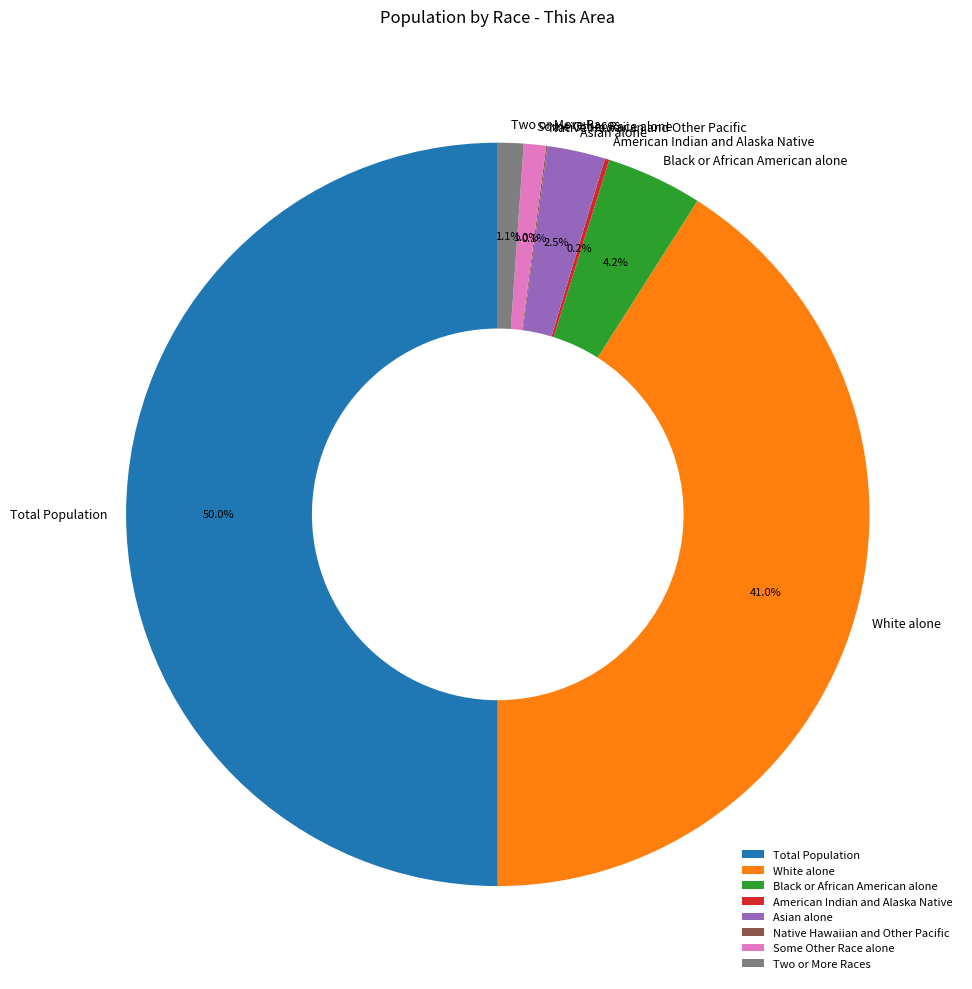

What is the largest slice in the pie chart?

Total Population